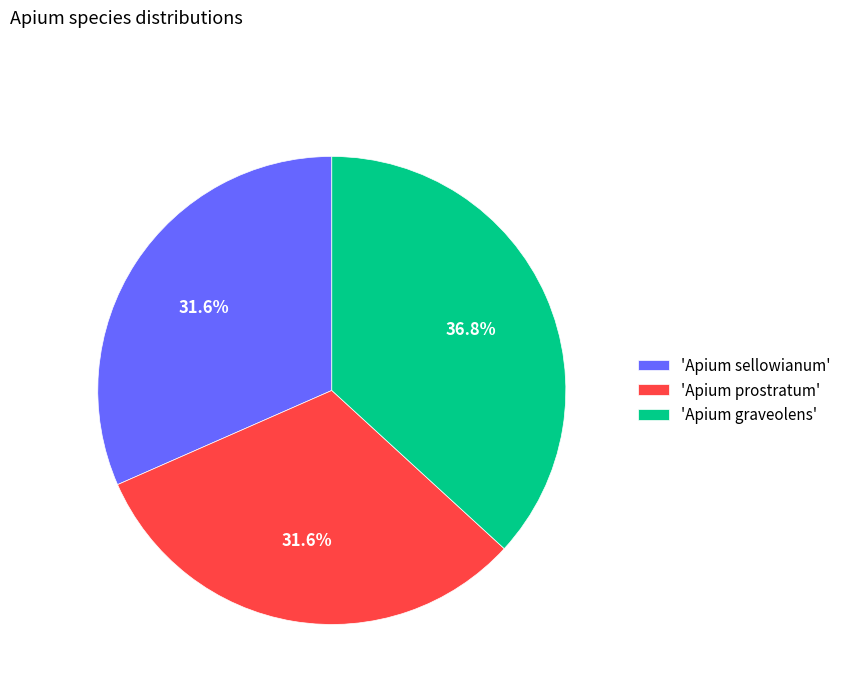

To the nearest percent, what is the difference between the largest and smallest slice percentages?

5%